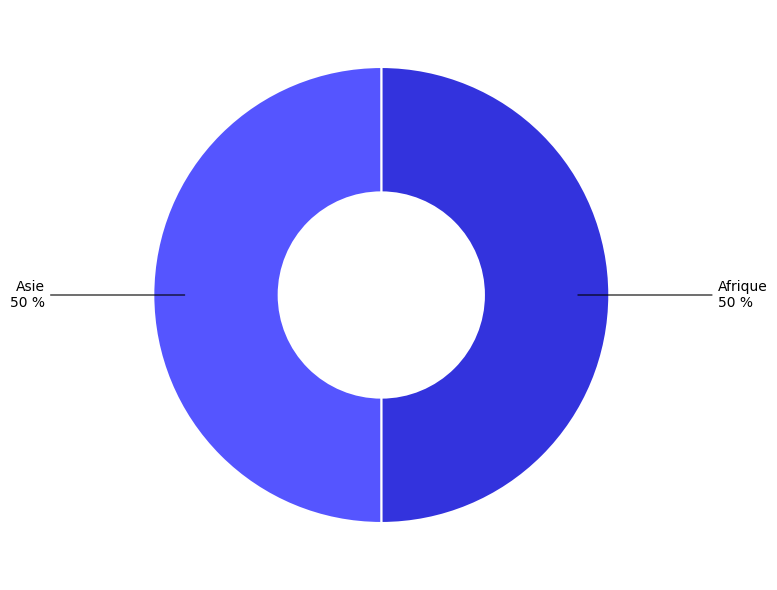

To the nearest percent, what is the average slice percentage?

50%